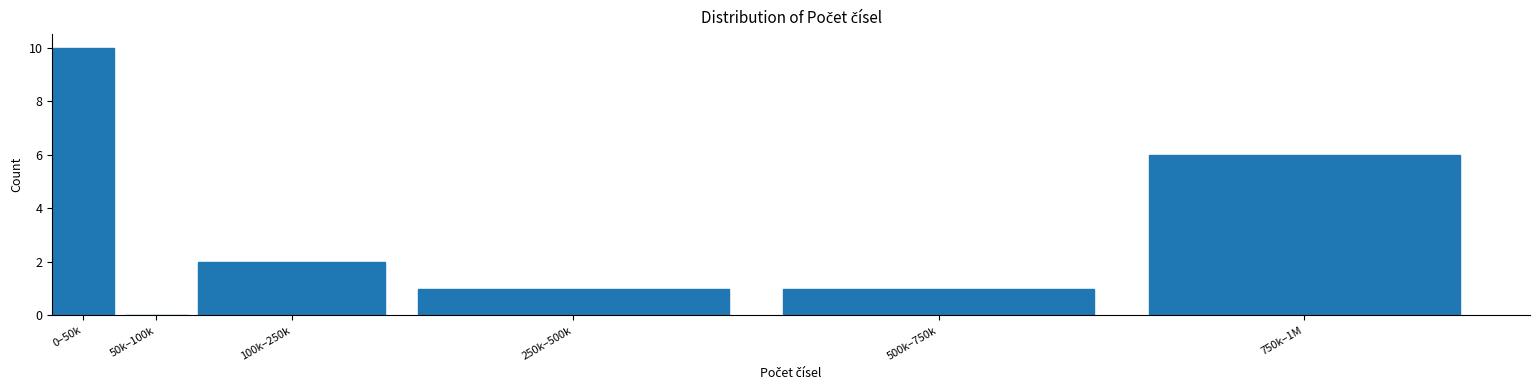

Reading right to left, extract all data points from this chart.

750k–1M=6	500k–750k=1	250k–500k=1	100k–250k=2	50k–100k=0	0–50k=10